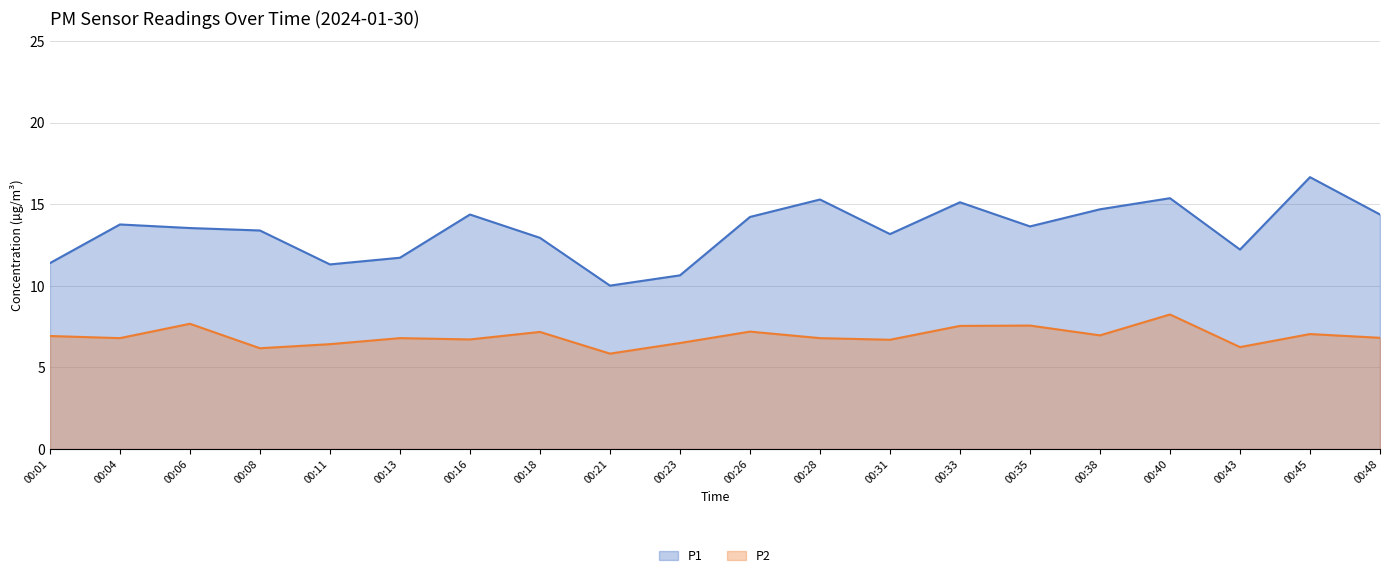

Rank the series by their maximum value, from highest to lowest.

P1, P2